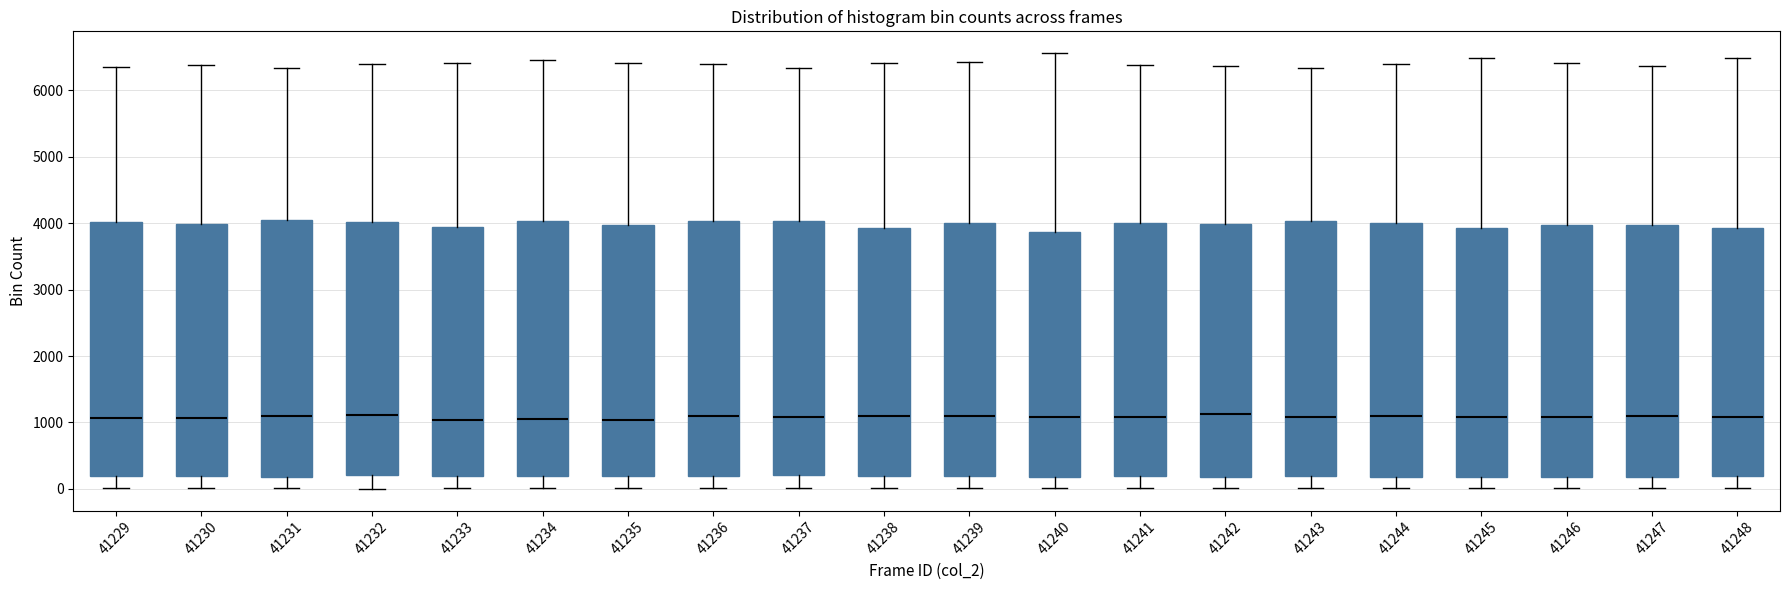

Reading left to right, read every box against the y-axis: the position of its median line, the range the box covers, and the ends of its whiskers. The values are not printed on the chart, so give them approximately, as read against the axis.

41229: median 1100, box 200 to 4000, whiskers 0 to 6300
41230: median 1100, box 200 to 4000, whiskers 0 to 6400
41231: median 1100, box 200 to 4000, whiskers 0 to 6300
41232: median 1100, box 200 to 4000, whiskers 0 to 6400
41233: median 1000, box 200 to 3900, whiskers 0 to 6400
41234: median 1000, box 200 to 4000, whiskers 0 to 6500
41235: median 1000, box 200 to 4000, whiskers 0 to 6400
41236: median 1100, box 200 to 4000, whiskers 0 to 6400
41237: median 1100, box 200 to 4000, whiskers 0 to 6300
41238: median 1100, box 200 to 3900, whiskers 0 to 6400
41239: median 1100, box 200 to 4000, whiskers 0 to 6400
41240: median 1100, box 200 to 3900, whiskers 0 to 6600
41241: median 1100, box 200 to 4000, whiskers 0 to 6400
41242: median 1100, box 200 to 4000, whiskers 0 to 6400
41243: median 1100, box 200 to 4000, whiskers 0 to 6300
41244: median 1100, box 200 to 4000, whiskers 0 to 6400
41245: median 1100, box 200 to 3900, whiskers 0 to 6500
41246: median 1100, box 200 to 4000, whiskers 0 to 6400
41247: median 1100, box 200 to 4000, whiskers 0 to 6400
41248: median 1100, box 200 to 3900, whiskers 0 to 6500